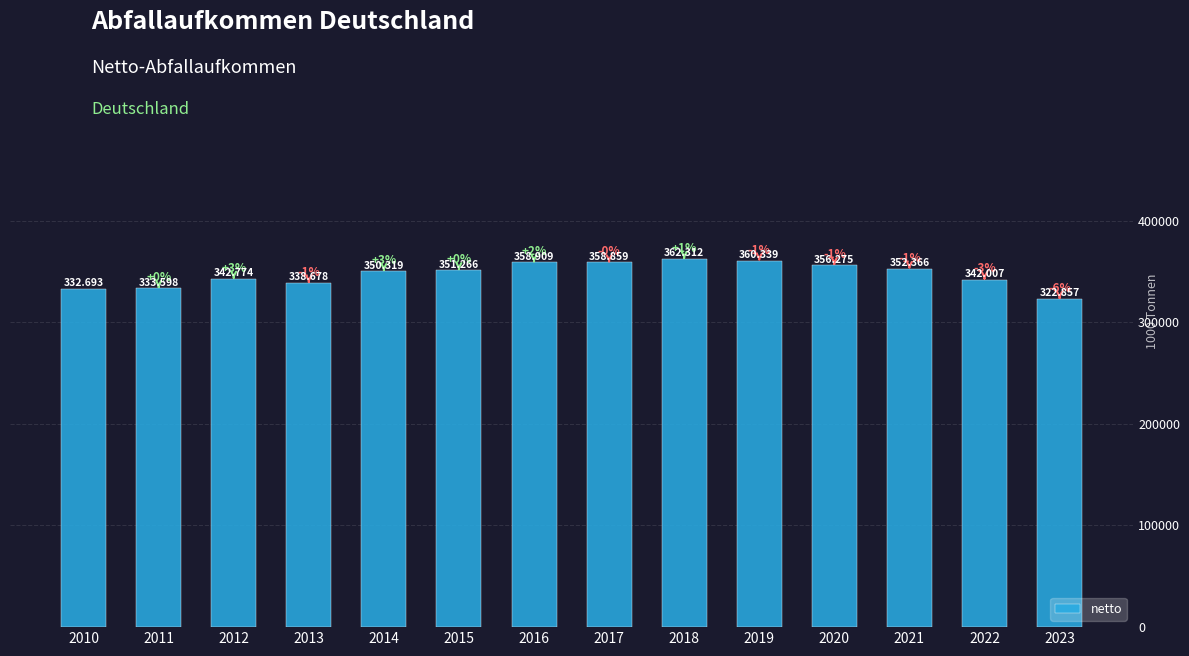

The chart shows a value of 358859 at 2017. True or false?

True